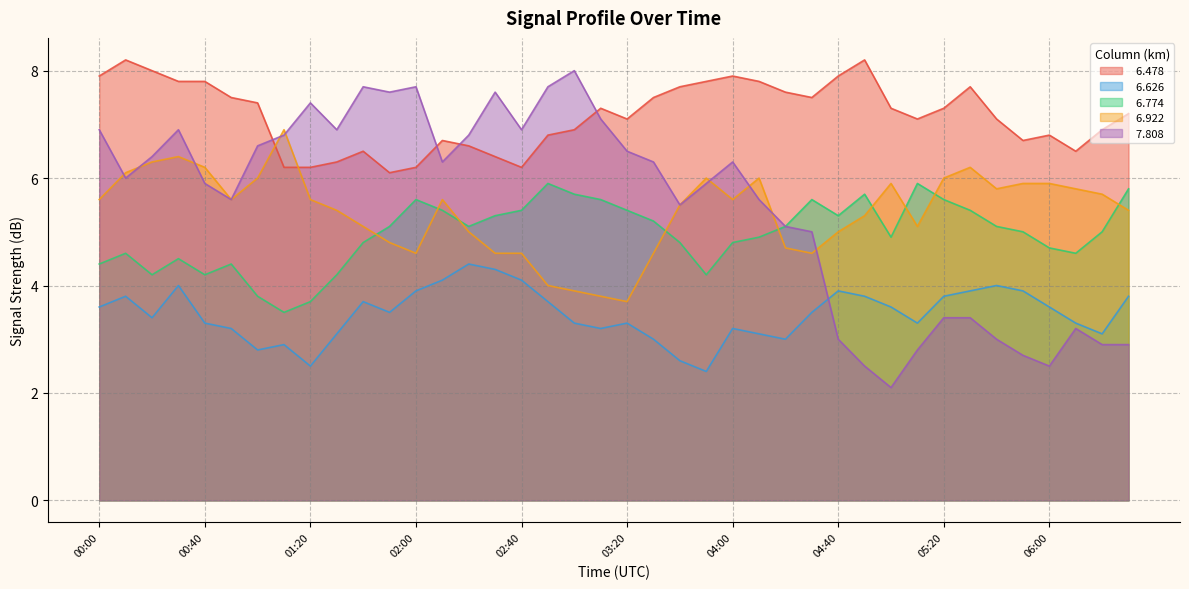

Reading right to left, transcribe all the data shown in this chart.

  6.478: 7.2	6.9	6.5	6.8	6.7	7.1	7.7	7.3	7.1	7.3	8.2	7.9	7.5	7.6	7.8	7.9	7.8	7.7	7.5	7.1	7.3	6.9	6.8	6.2	6.4	6.6	6.7	6.2	6.1	6.5	6.3	6.2	6.2	7.4	7.5	7.8	7.8	8.0	8.2	7.9
  6.626: 3.8	3.1	3.3	3.6	3.9	4.0	3.9	3.8	3.3	3.6	3.8	3.9	3.5	3.0	3.1	3.2	2.4	2.6	3.0	3.3	3.2	3.3	3.7	4.1	4.3	4.4	4.1	3.9	3.5	3.7	3.1	2.5	2.9	2.8	3.2	3.3	4.0	3.4	3.8	3.6
  6.774: 5.8	5.0	4.6	4.7	5.0	5.1	5.4	5.6	5.9	4.9	5.7	5.3	5.6	5.1	4.9	4.8	4.2	4.8	5.2	5.4	5.6	5.7	5.9	5.4	5.3	5.1	5.4	5.6	5.1	4.8	4.2	3.7	3.5	3.8	4.4	4.2	4.5	4.2	4.6	4.4
  6.922: 5.4	5.7	5.8	5.9	5.9	5.8	6.2	6.0	5.1	5.9	5.3	5.0	4.6	4.7	6.0	5.6	6.0	5.5	4.6	3.7	3.8	3.9	4.0	4.6	4.6	5.0	5.6	4.6	4.8	5.1	5.4	5.6	6.9	6.0	5.6	6.2	6.4	6.3	6.1	5.6
  7.808: 2.9	2.9	3.2	2.5	2.7	3.0	3.4	3.4	2.8	2.1	2.5	3.0	5.0	5.1	5.6	6.3	5.9	5.5	6.3	6.5	7.1	8.0	7.7	6.9	7.6	6.8	6.3	7.7	7.6	7.7	6.9	7.4	6.8	6.6	5.6	5.9	6.9	6.4	6.0	6.9